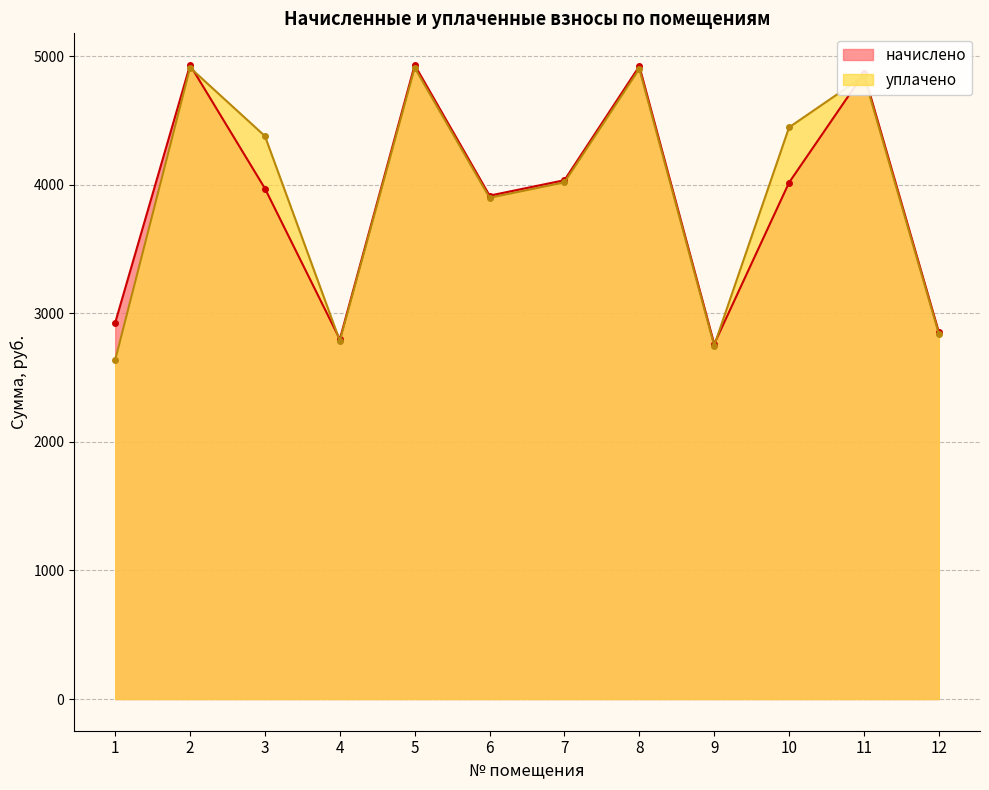

What is the total value across all series at 11?

9712.0